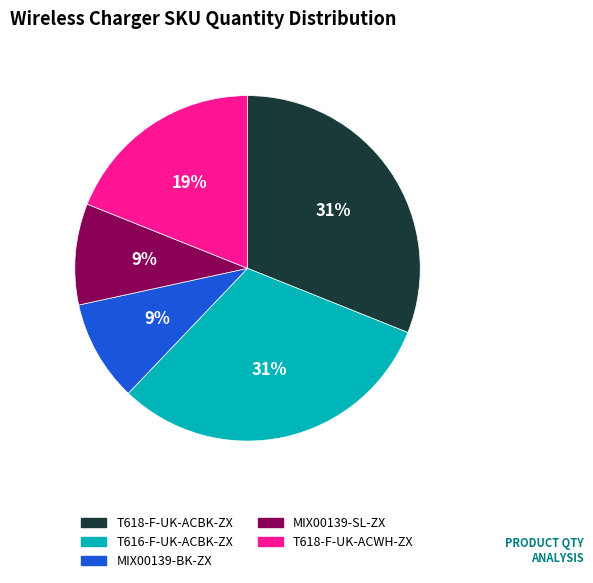

Does any single category account for the majority?

No